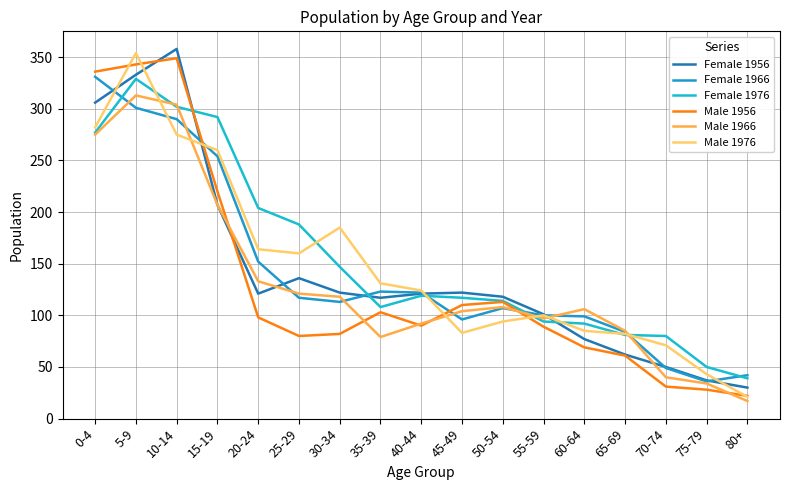

At how many categories does at least one series exceed 63?

15